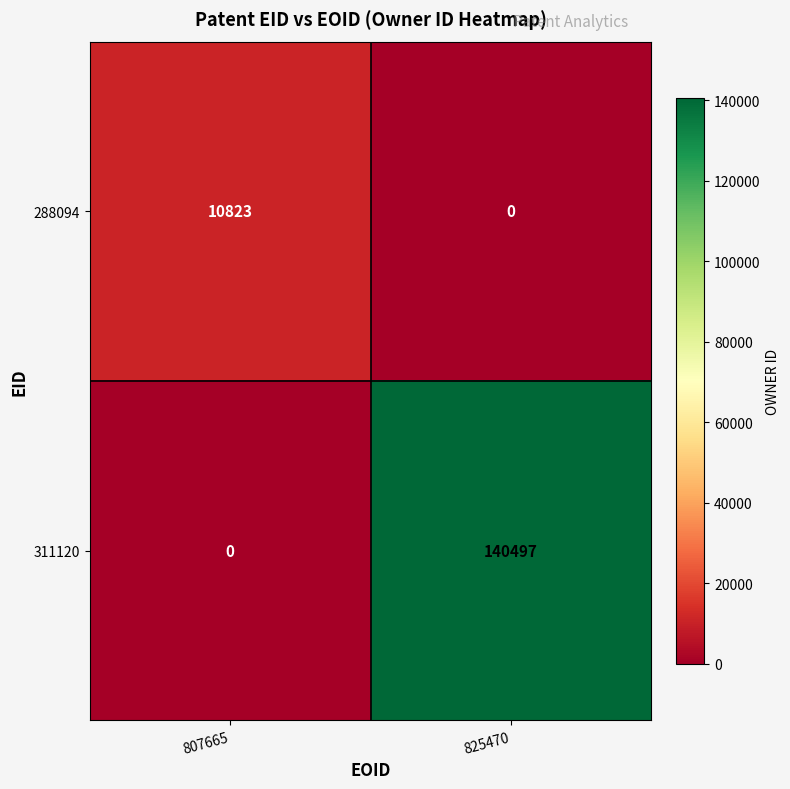

What is the sum of the 288094 values at 825470 and 807665?

10823